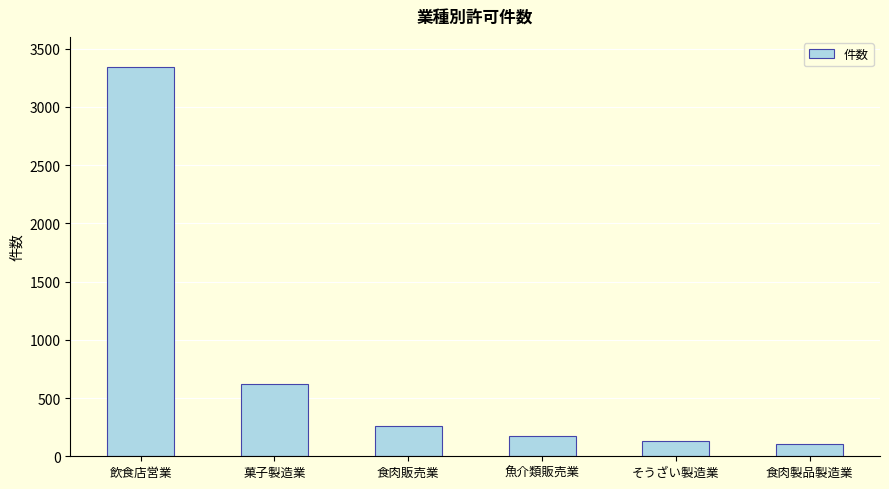

What is the sum of the values at 飲食店営業 and 魚介類販売業?

3523